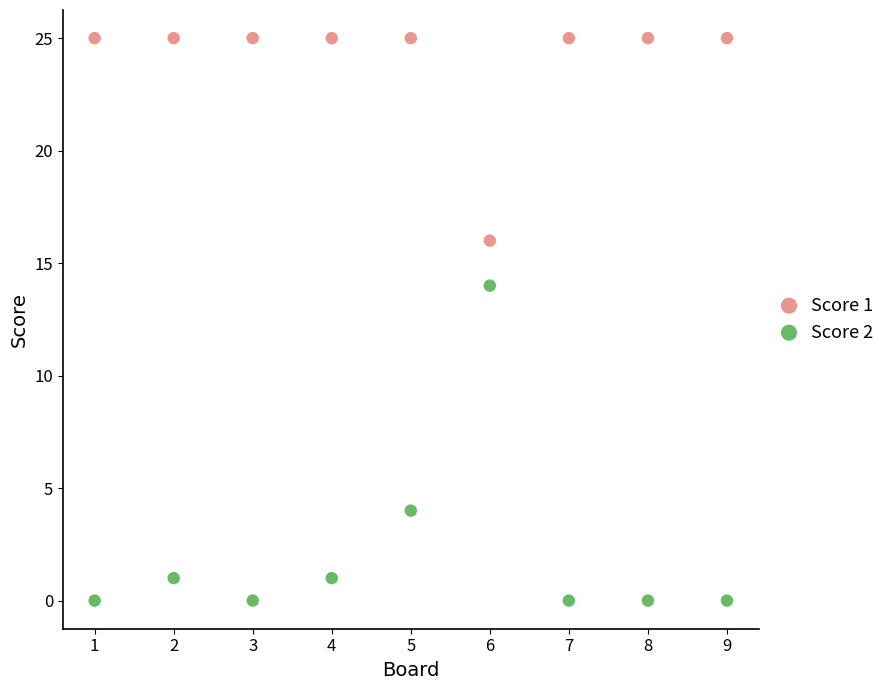

Which series reaches the minimum Y coordinate?

Score 2